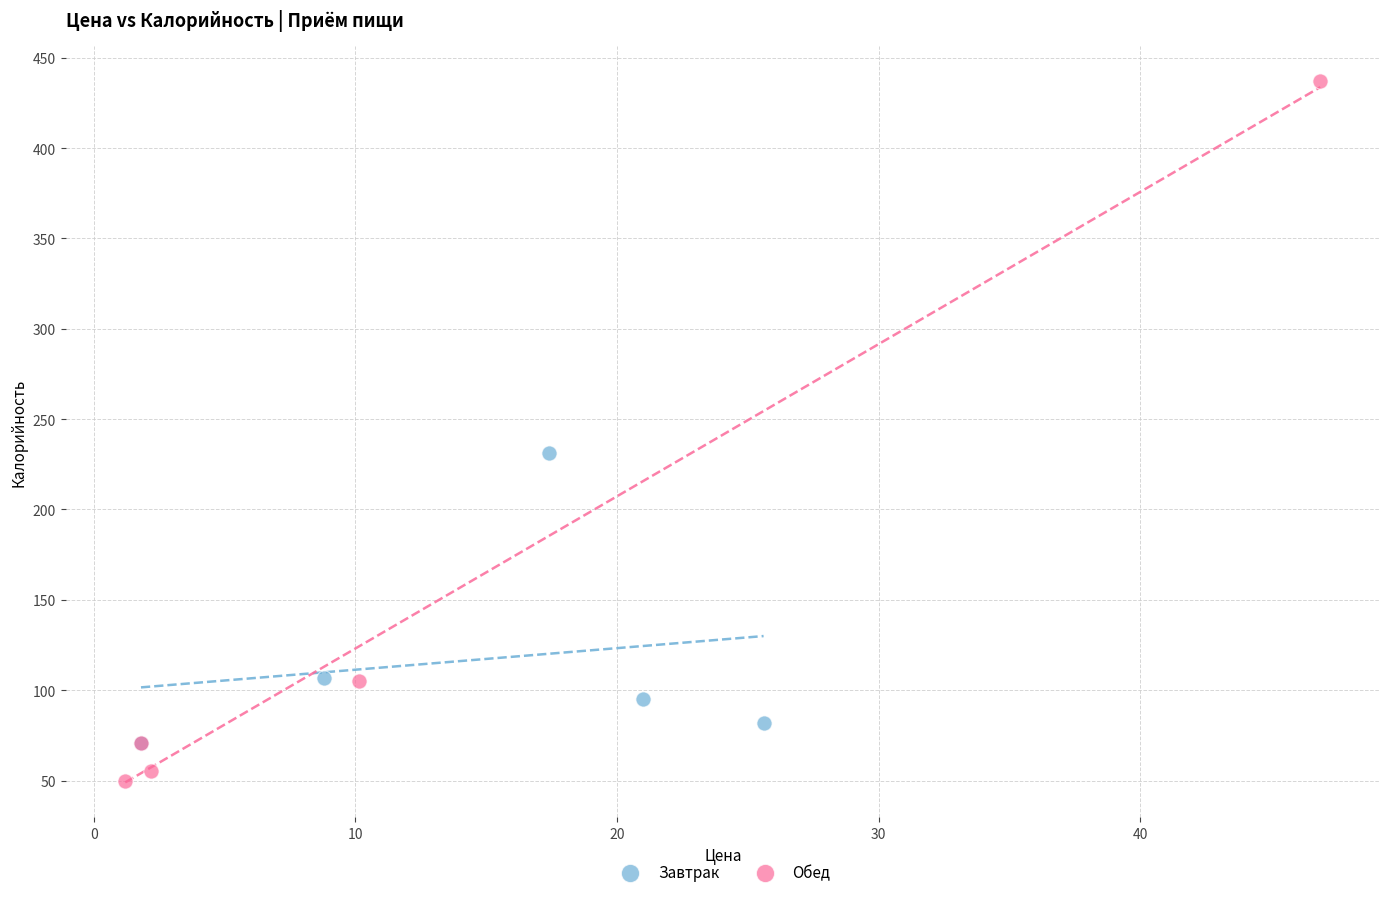

Which series reaches the minimum Y coordinate?

Обед